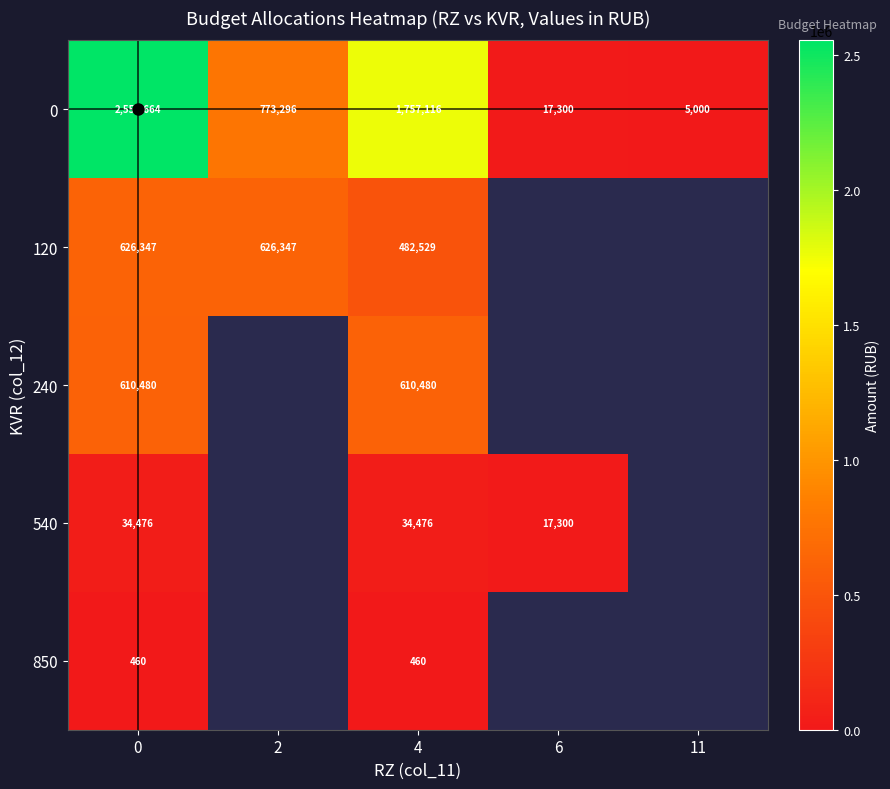

How many series are shown in this chart?

5